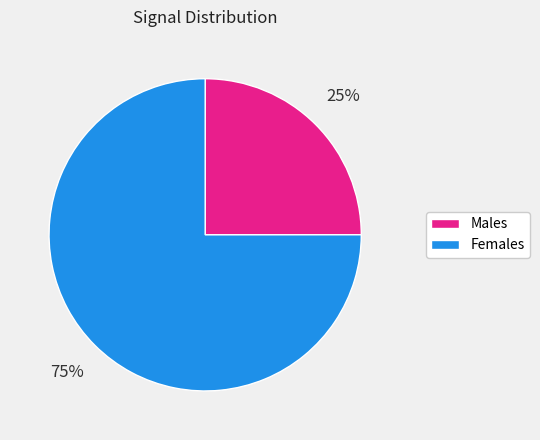

To the nearest percent, what is the average slice percentage?

50%